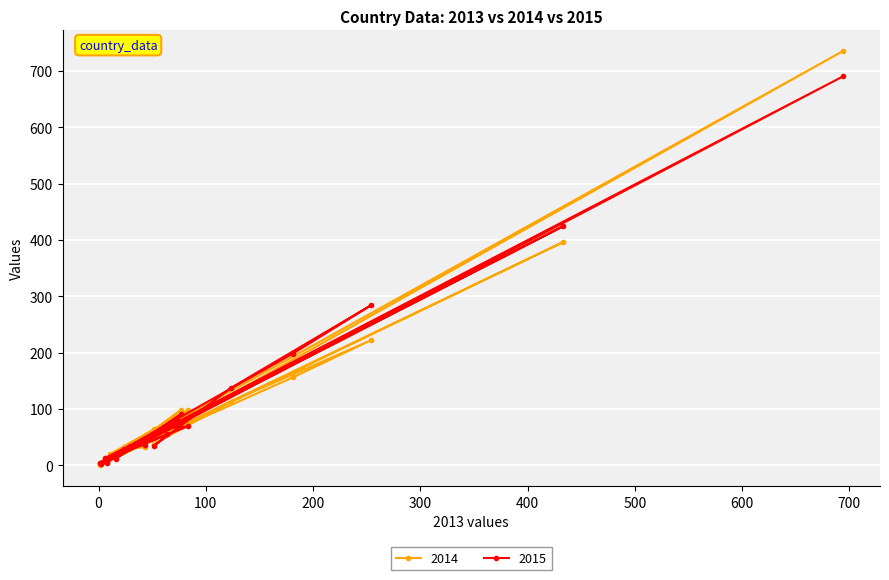

Which series has the widest spread of values?

2014